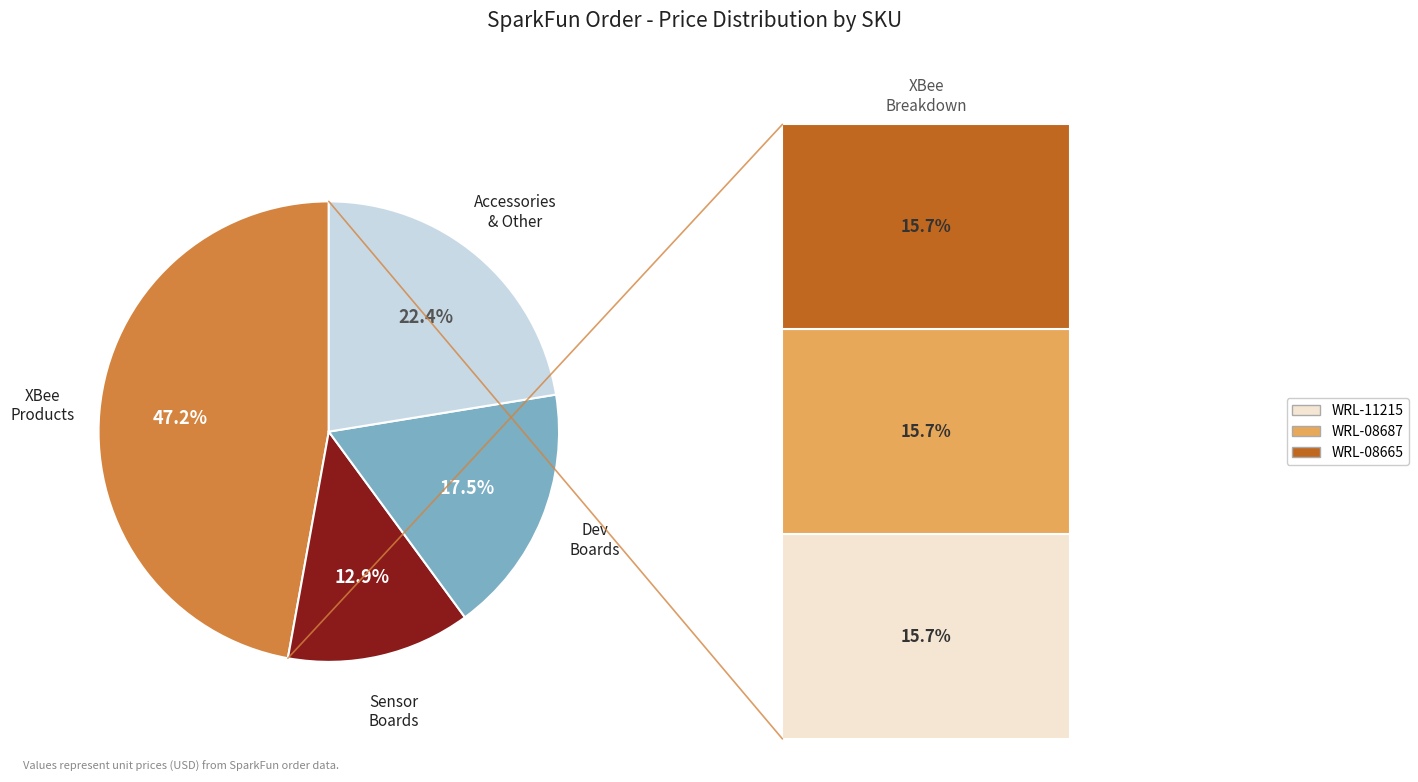

Is there any slice that represents more than half of the pie?

No